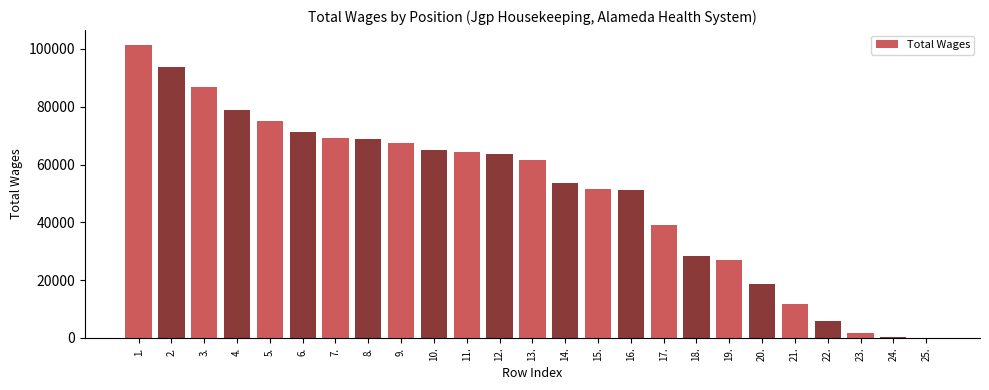

Is it true that the value at 20. is 29085?

False